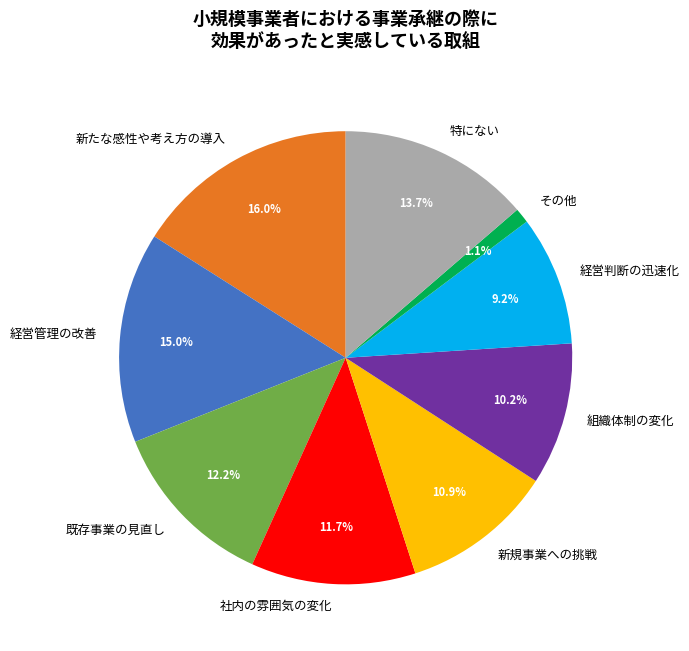

To the nearest percent, what is the difference between the 新たな感性や考え方の導入 and その他 slice percentages?

15%